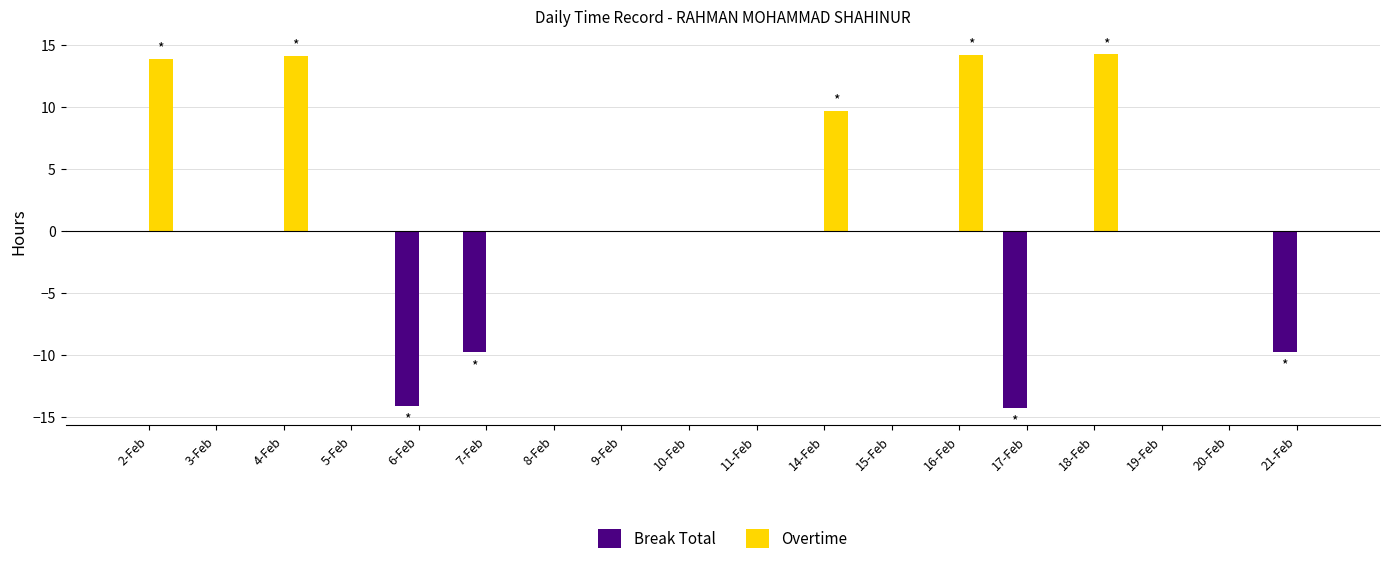

What is the maximum value shown in the chart?

14.3